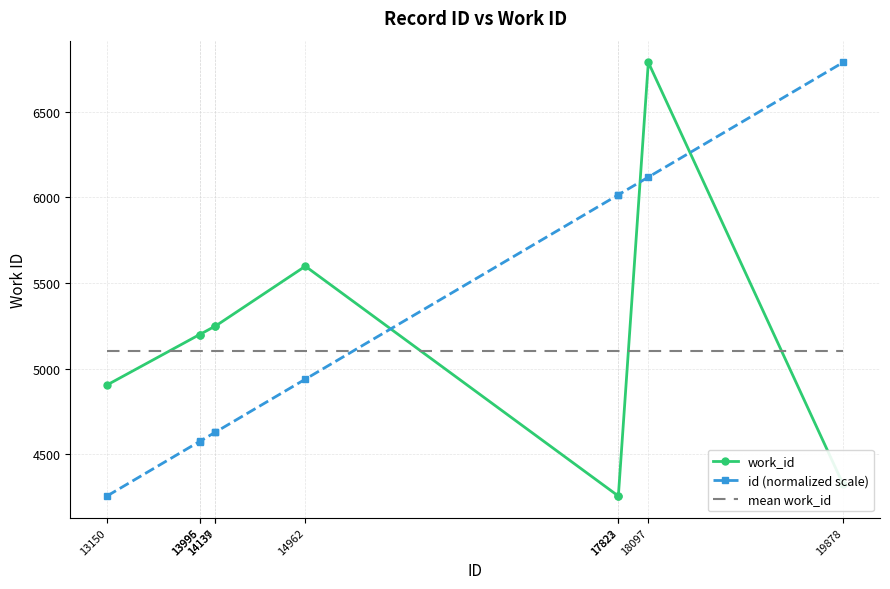

How many intersections are there between id (normalized scale) and mean work_id?

1